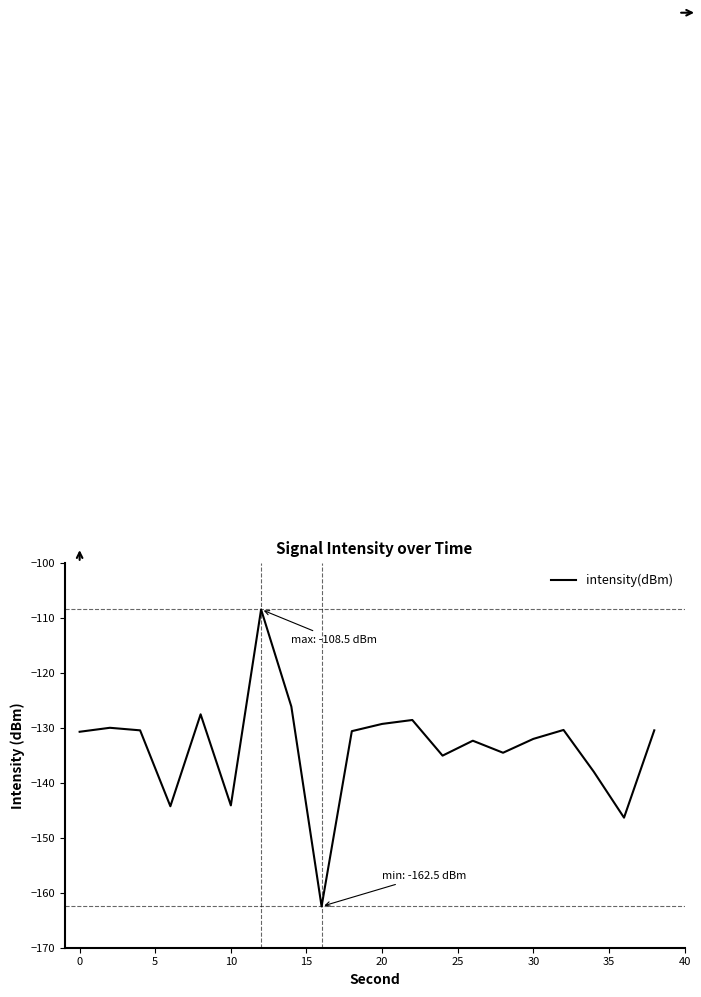

What is the difference between the maximum and minimum values?

54.0